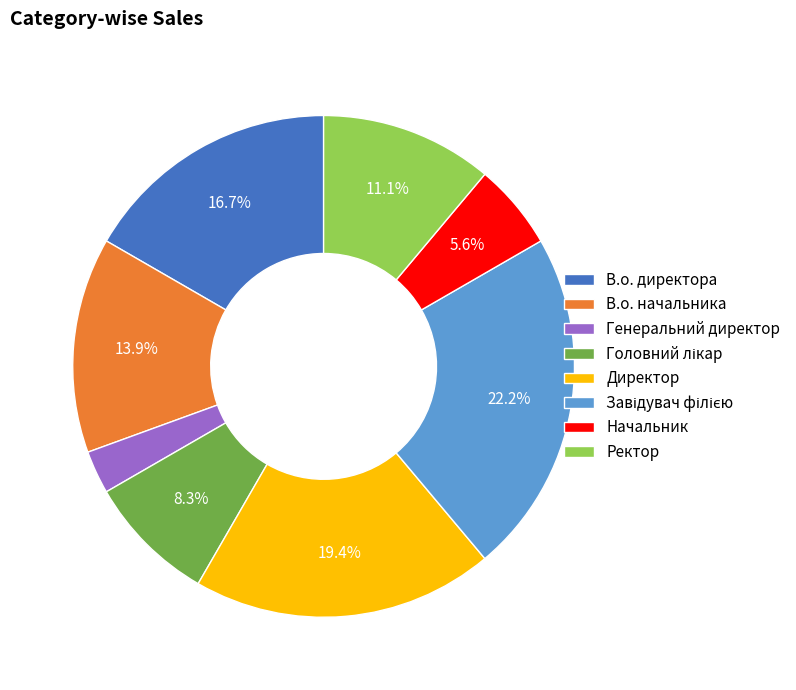

Is there a majority slice in this chart?

No